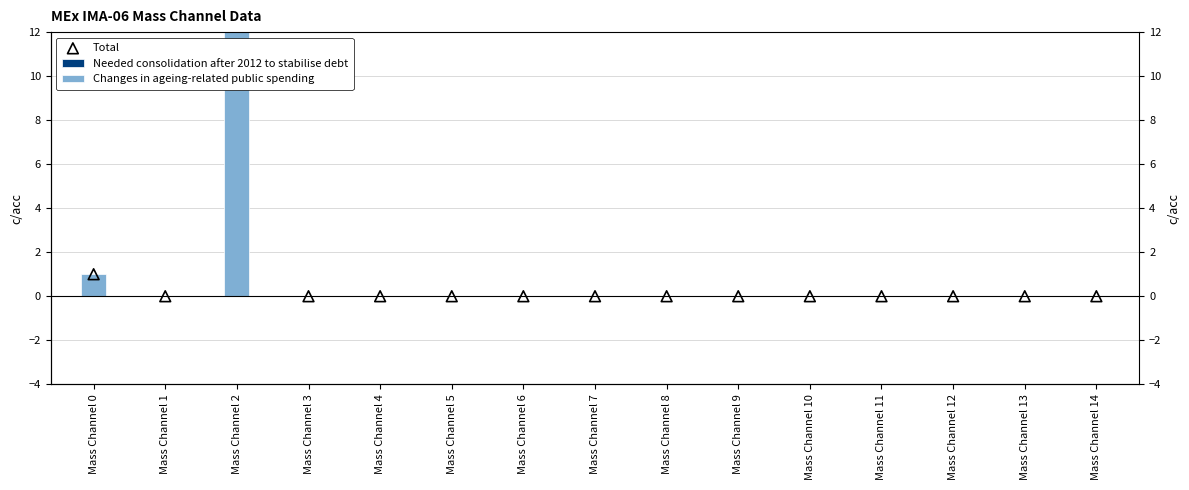

Is the value of Needed consolidation after 2012 to stabilise debt at Mass Channel 1 greater than the value of Total at Mass Channel 5?

No